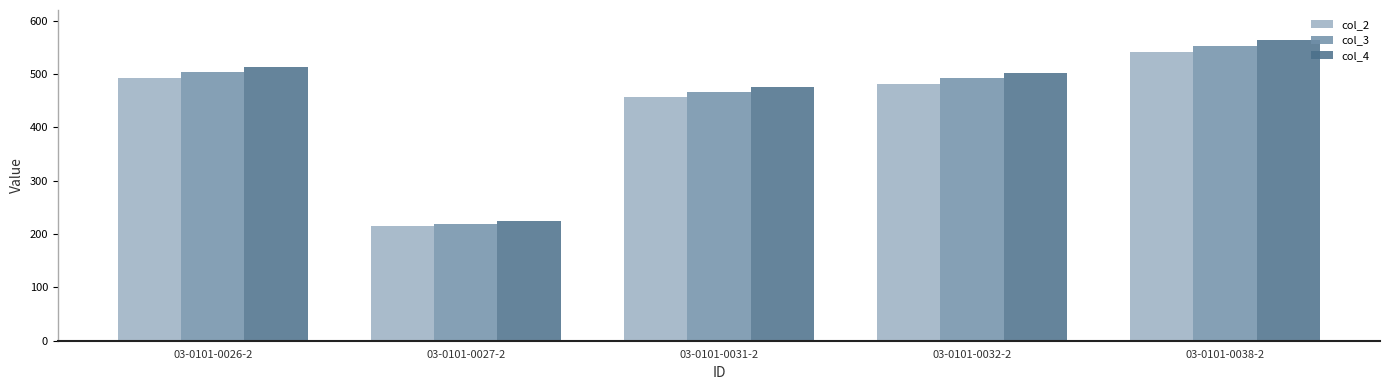

What is the label of the 1st bar from the left?

03-0101-0026-2